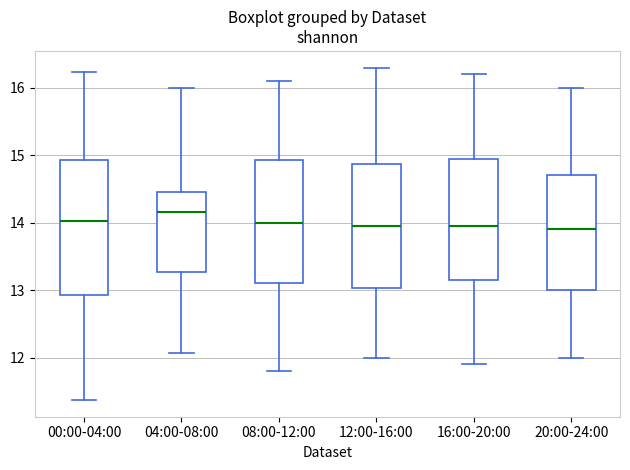

Where does the upper whisker of the box for 16:00-20:00 end on the y-axis? The values are not printed on the chart, so give them approximately, as read against the axis.

16.2